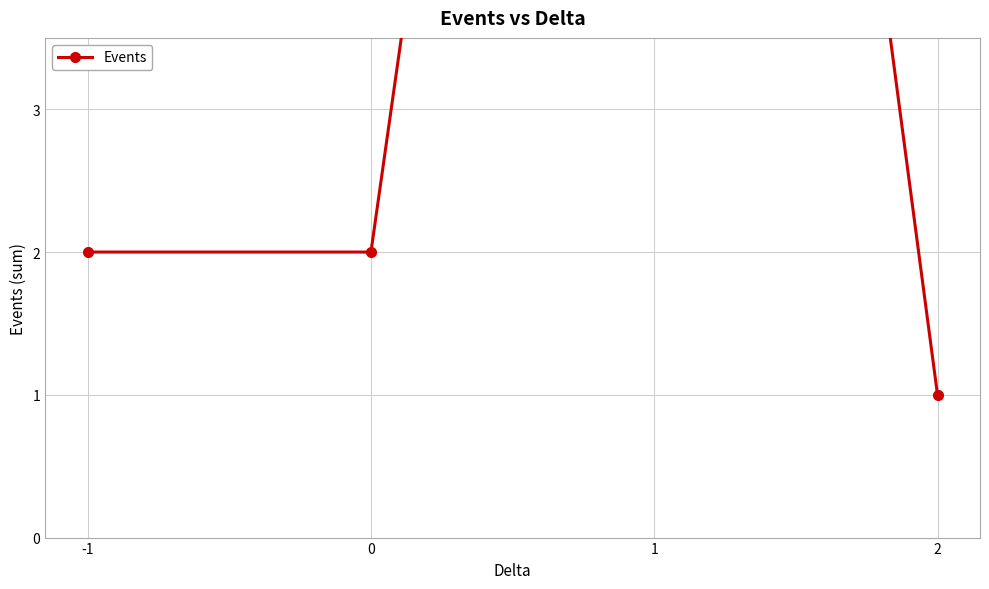

What is the value of the 1st point from the left?

2